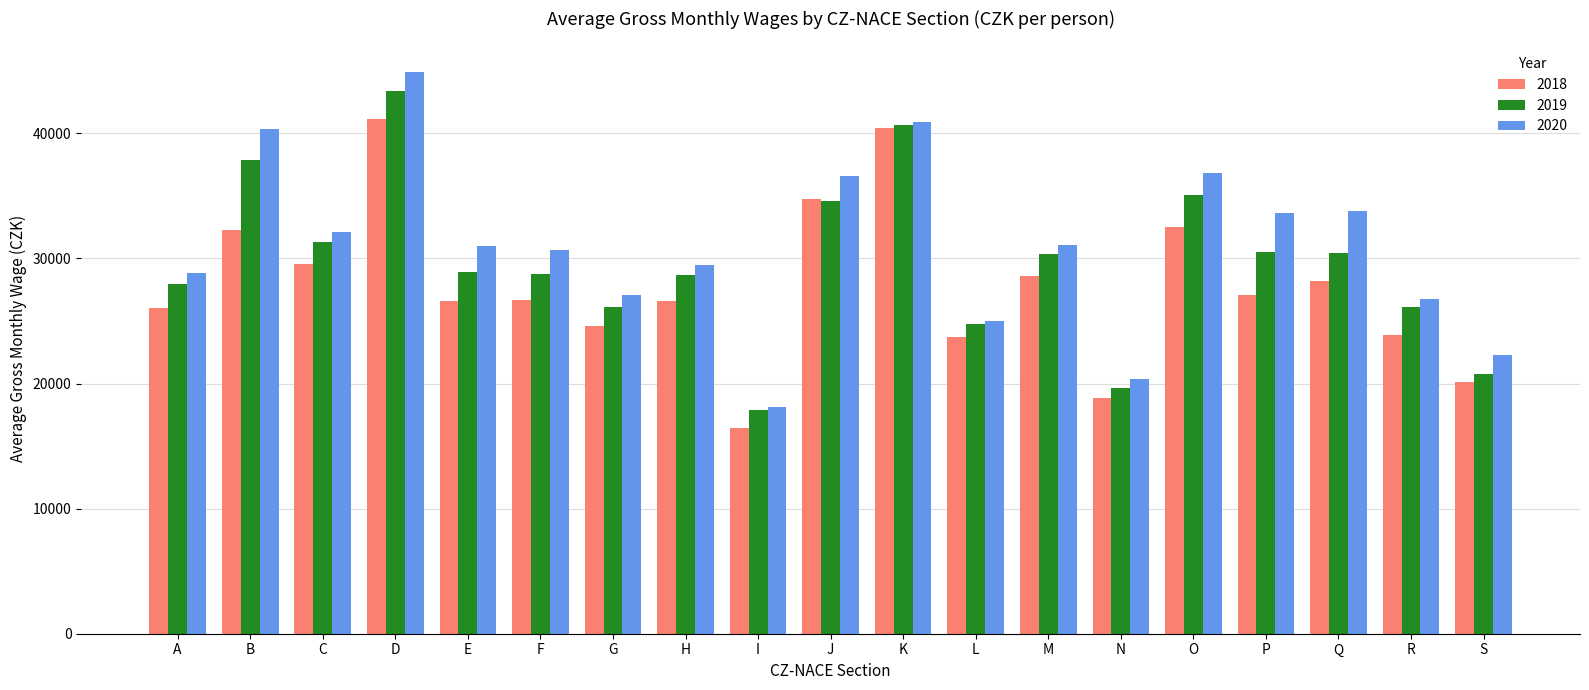

How many groups of bars are there?

19